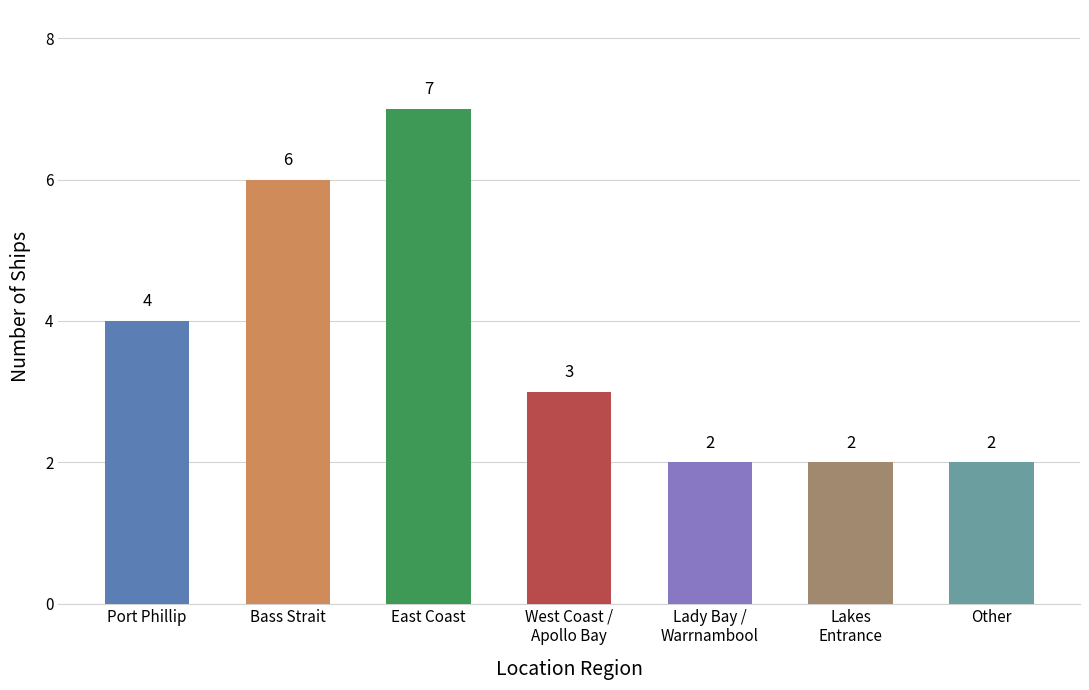

True or false: the data shows 11 at Bass Strait.

False